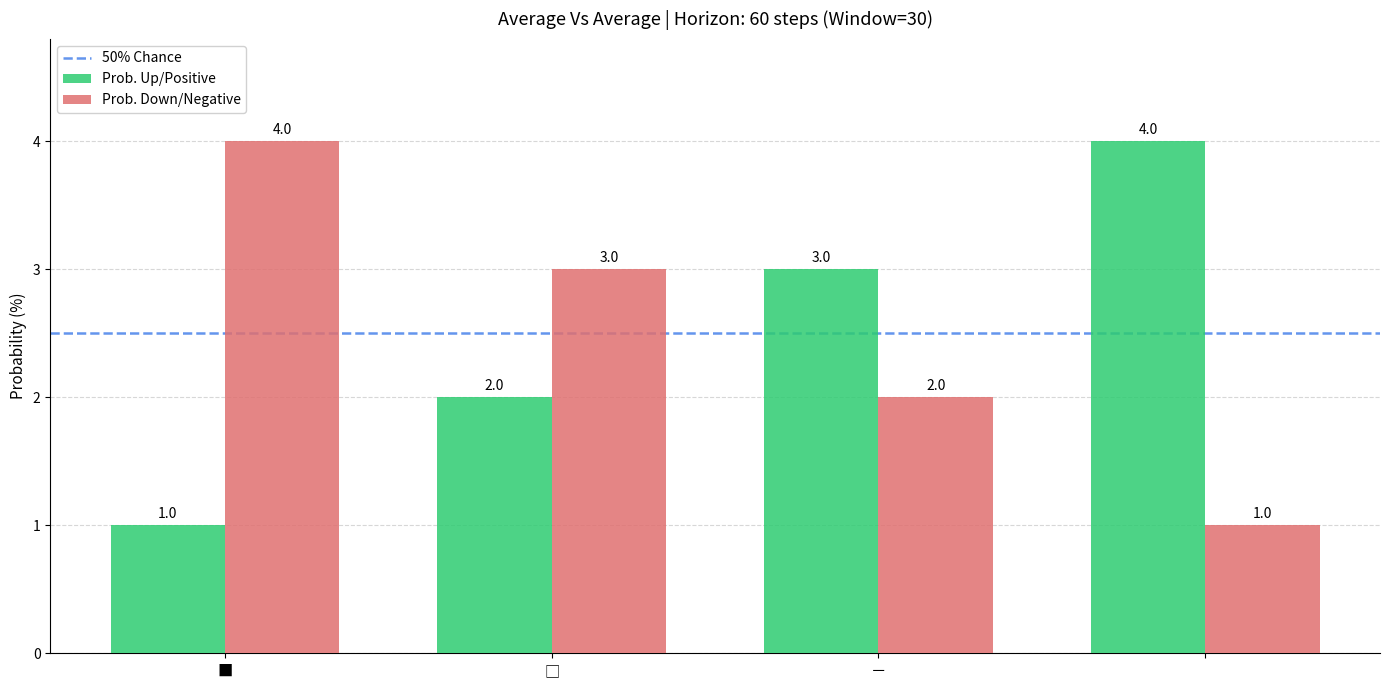

Reading left to right, what are all the values shown in this chart?

Prob. Up/Positive: 1	2	3	4
Prob. Down/Negative: 4	3	2	1